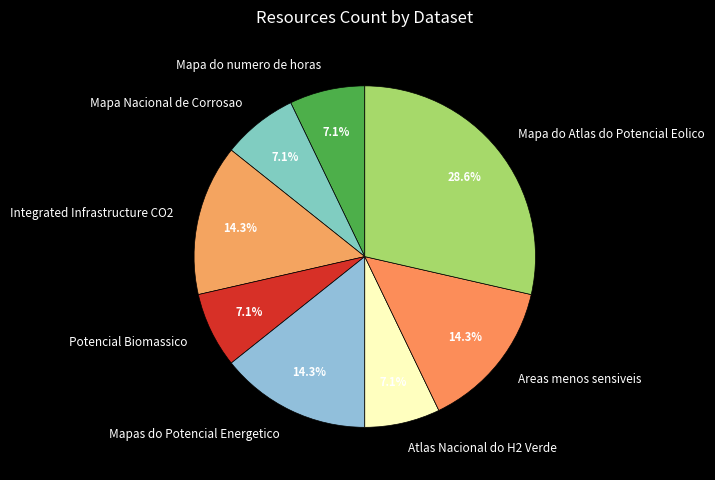

To the nearest percent, what is the combined percentage of Mapa do Atlas do Potencial Eolico and Mapas do Potencial Energetico?

43%